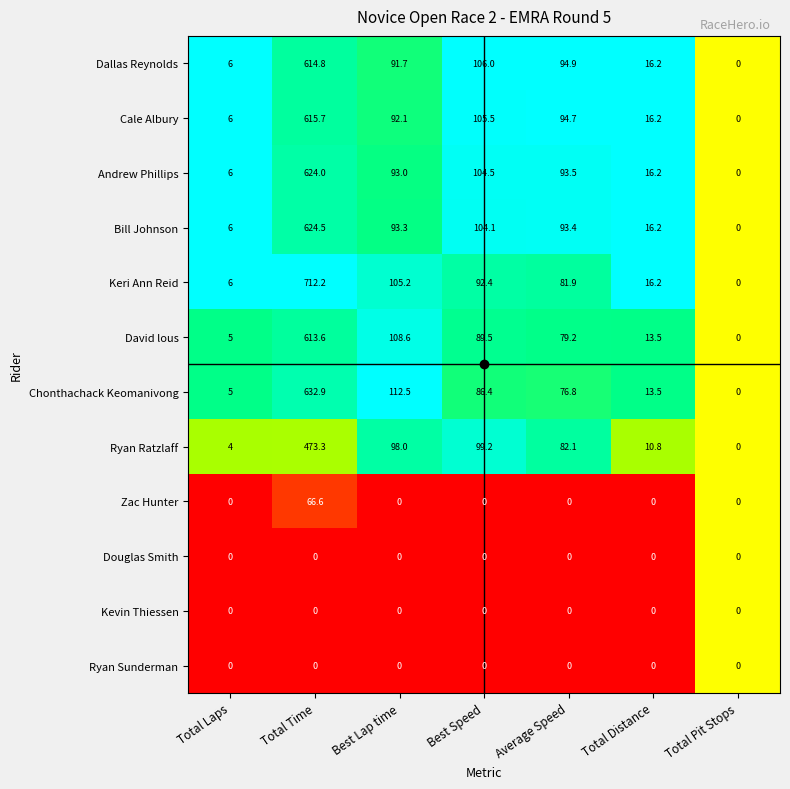

The value of Chonthachack Keomanivong at Best Speed is 86.4. True or false?

True